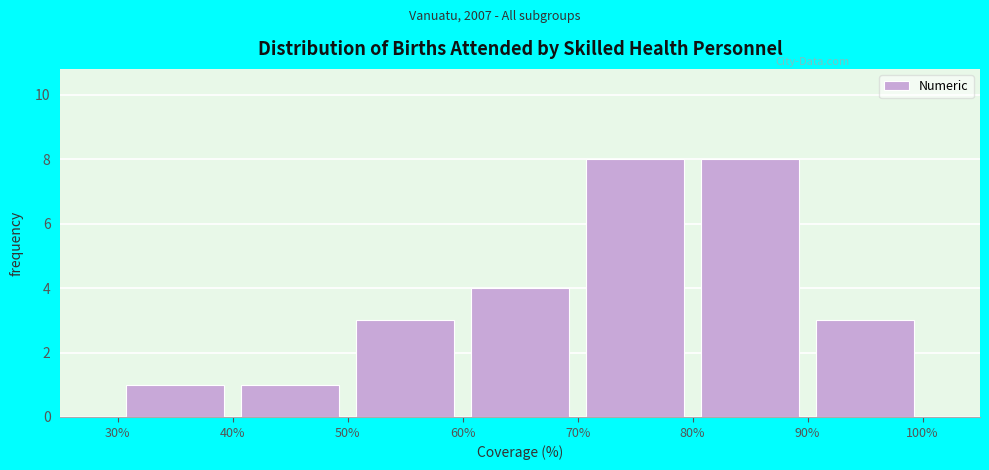

What is the height of the bar covering 60% to 70% on the x-axis? The values are not printed on the chart, so give them approximately, as read against the axis.

4